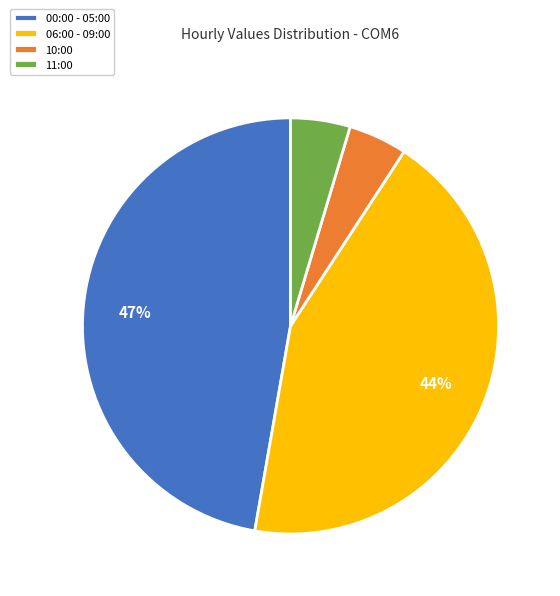

Which category has the biggest portion of the pie?

00:00 - 05:00